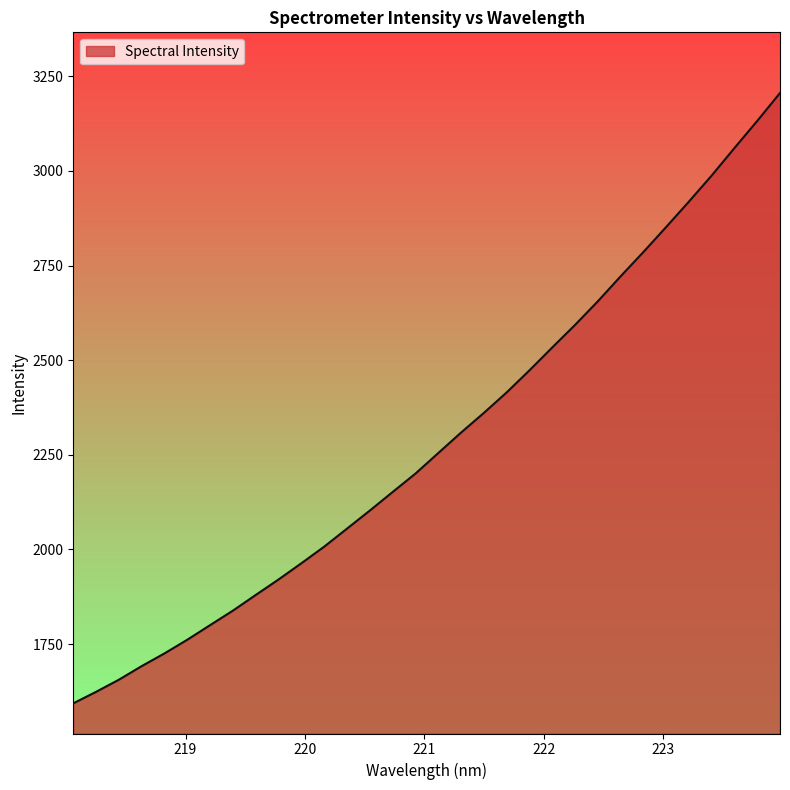

What is the greatest value displayed?

3205.7